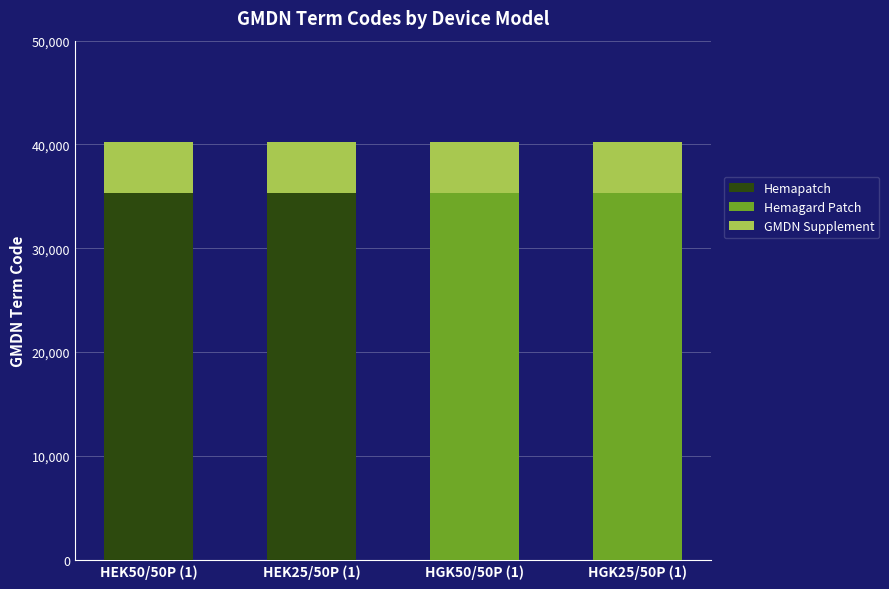

What is the sum of all Hemapatch values?

70546